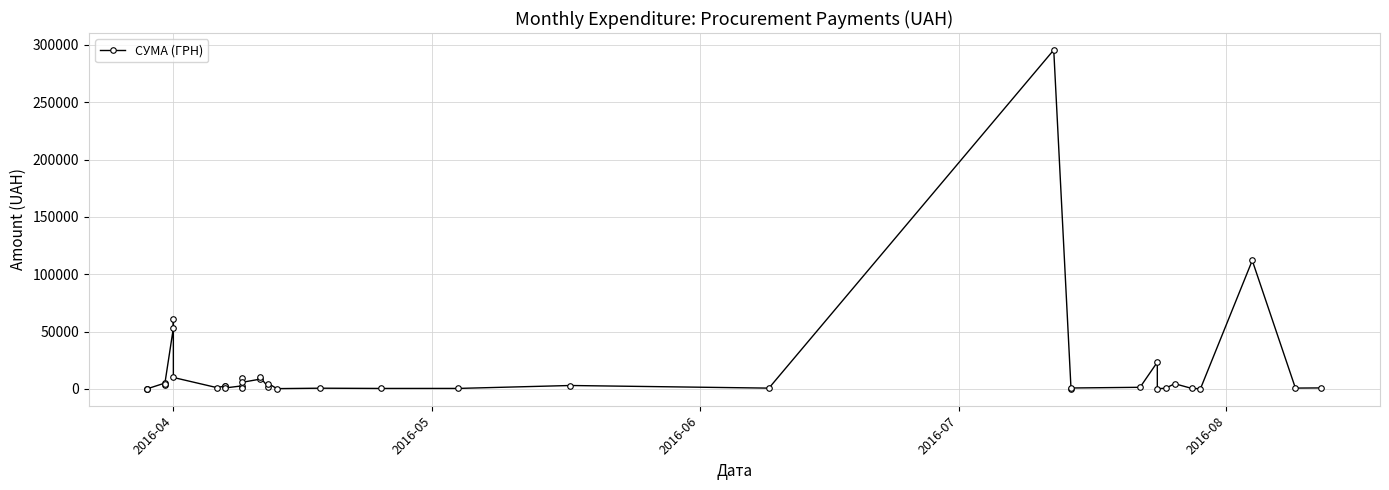

The value at 14 is 1128.8. True or false?

False